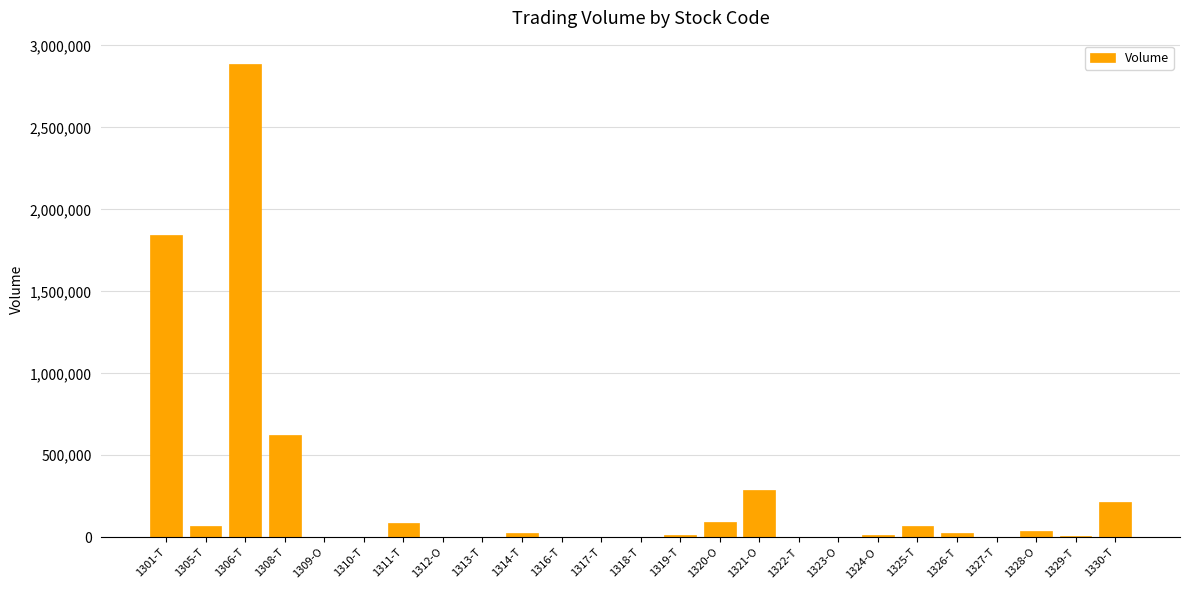

What is the sum of all values?

6311875